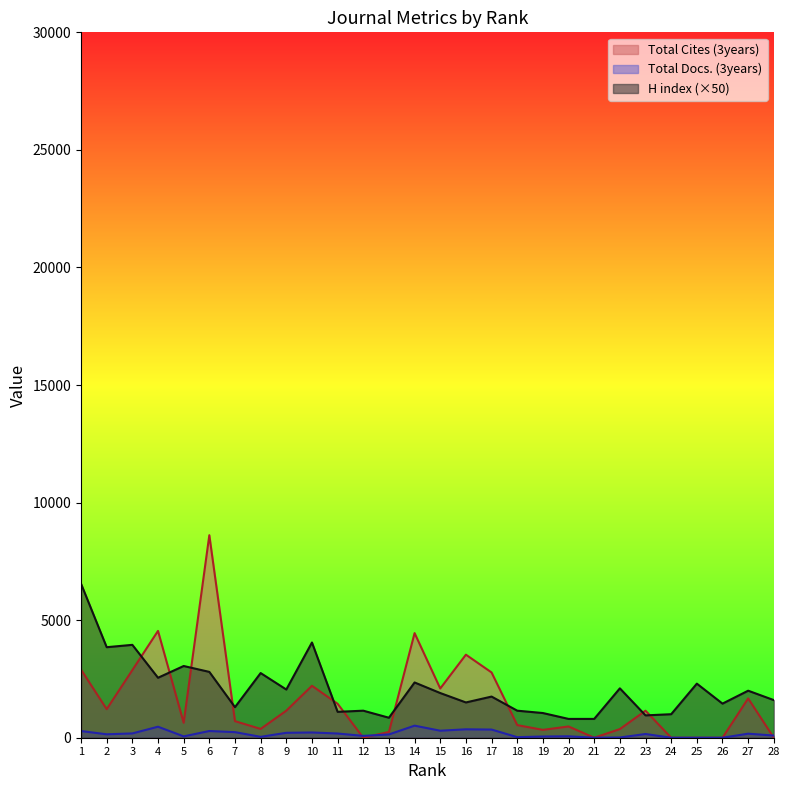

Where do H index and Total Cites (3years) first cross each other?

3 and 4